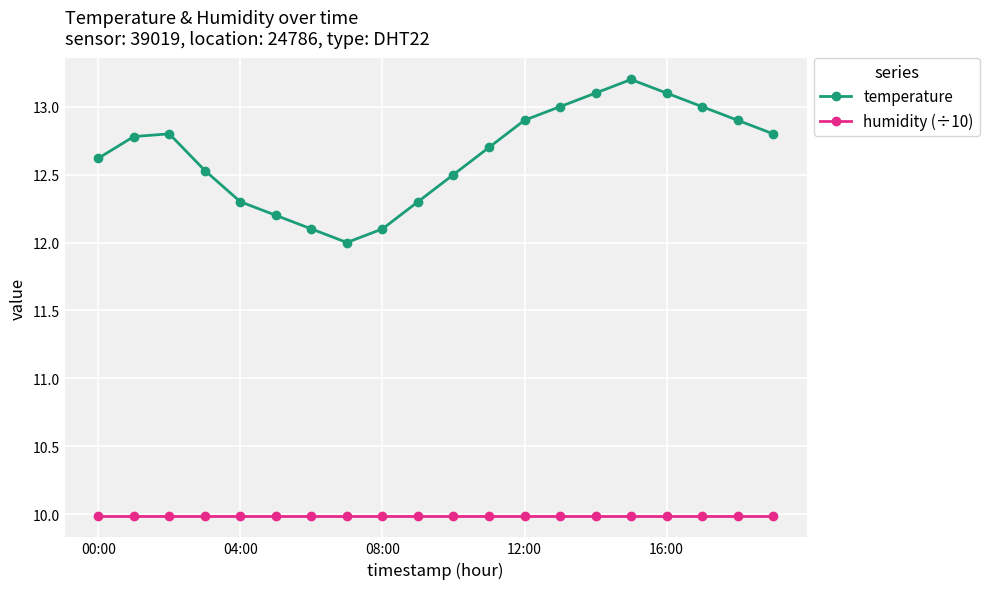

What is the value of the temperature point at the 11th from the left?

12.5